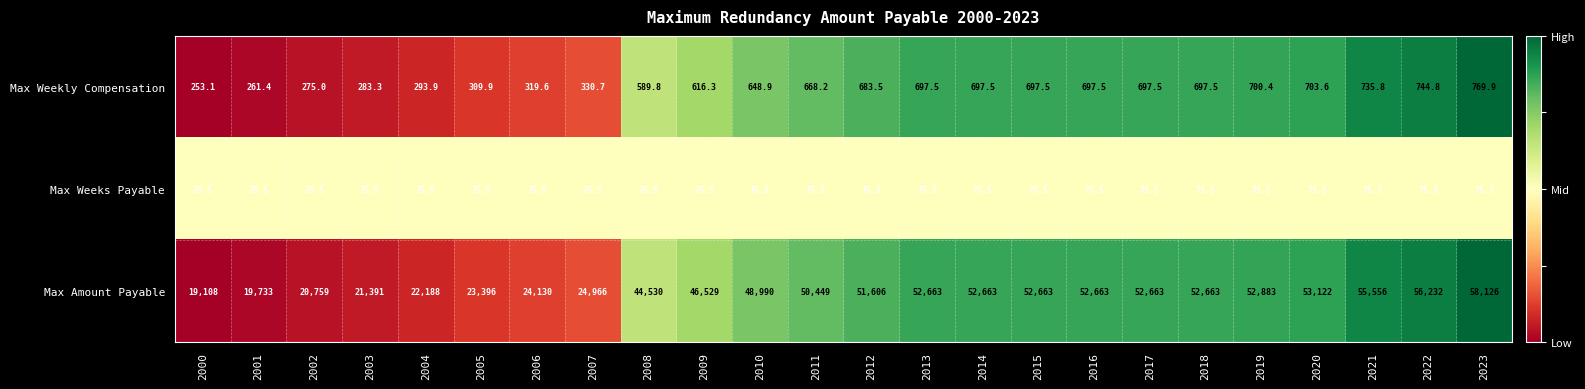

What is the difference between the maximum and minimum values in the Max Amount Payable series?

39018.0